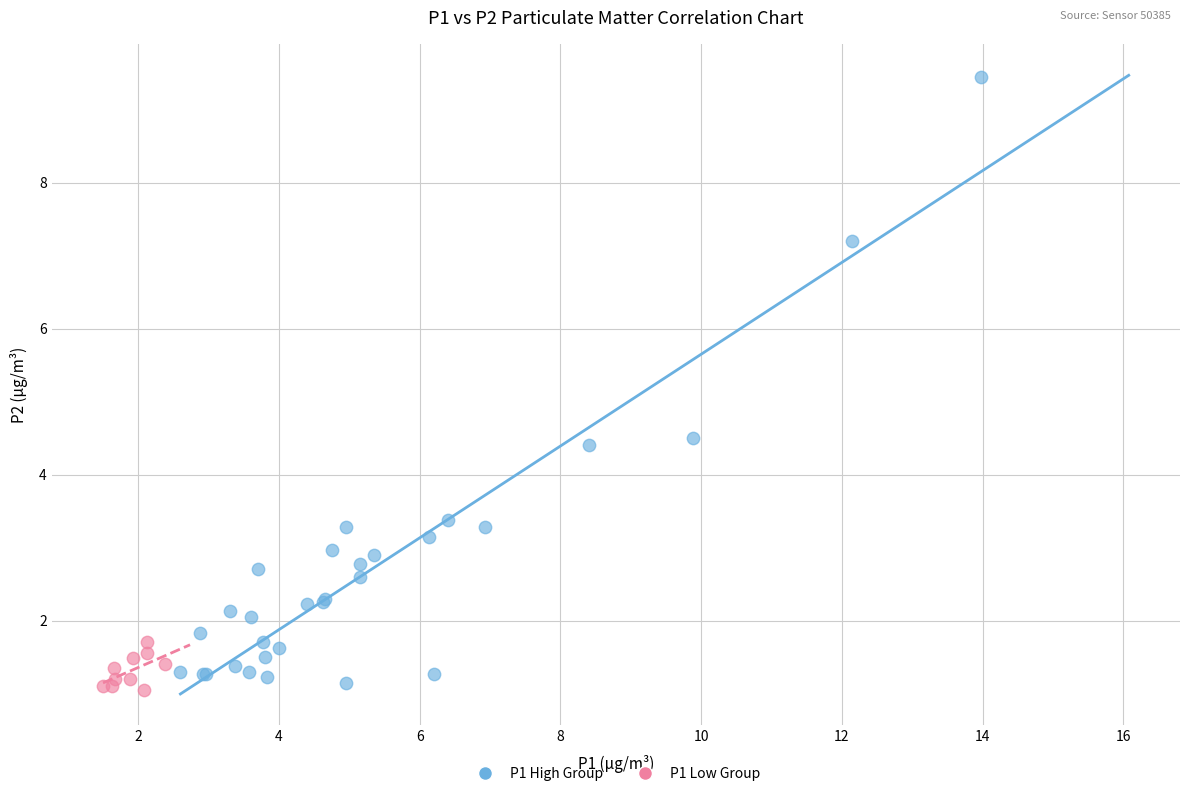

Which series contains the highest Y value?

P1 High Group